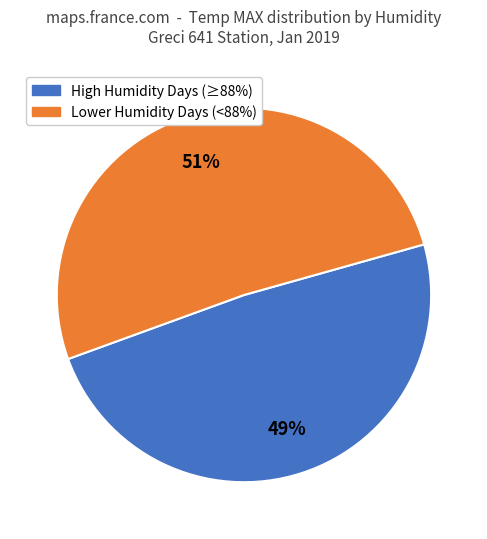

How many segments does this pie chart have?

2